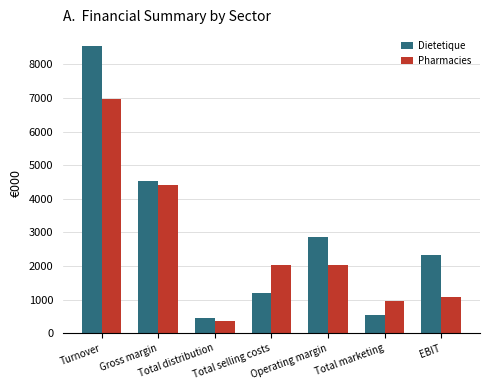

At which label is Pharmacies closest to 3666?

Gross margin